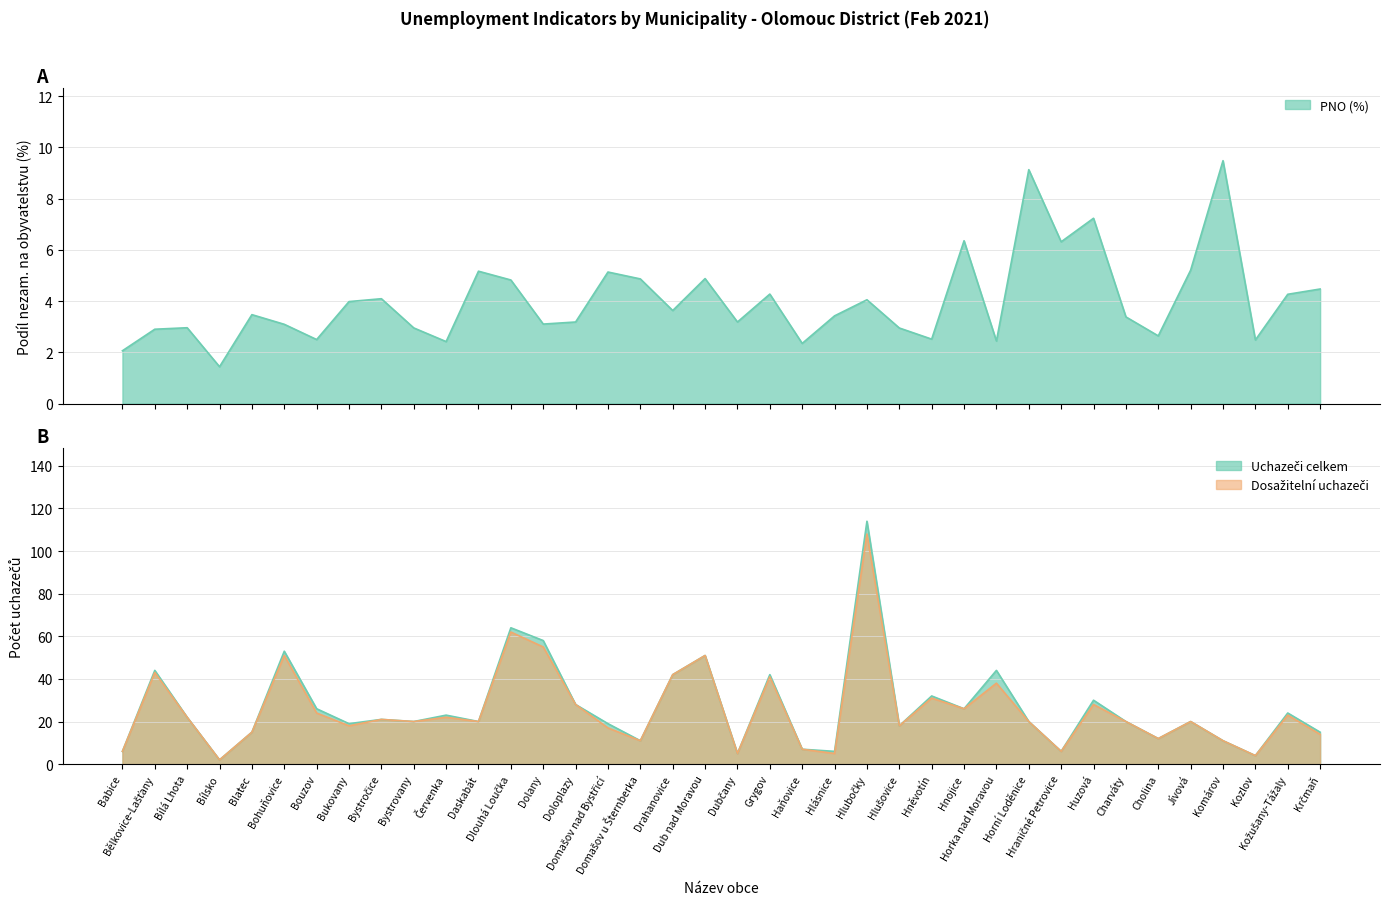

Does the chart display data point markers on the line(s)?

No